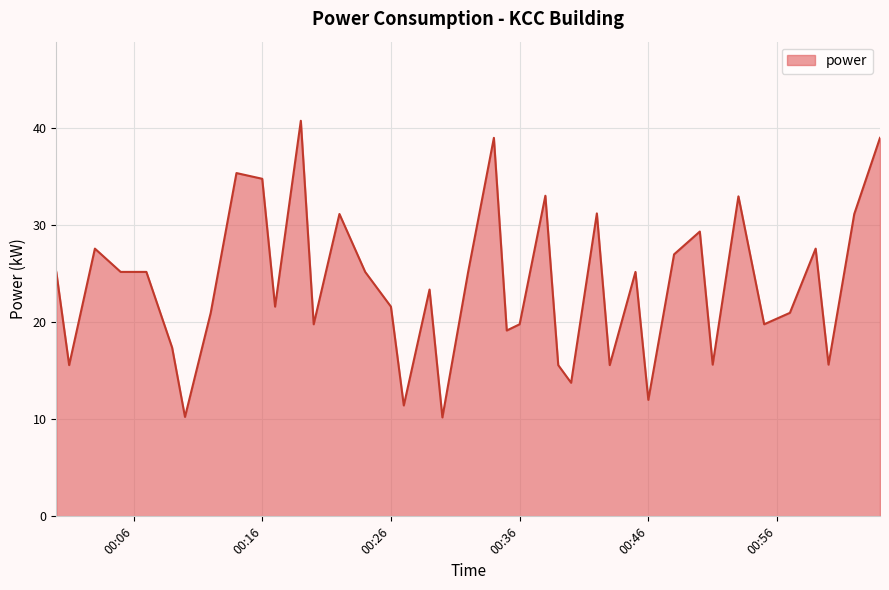

What is the maximum value shown in the chart?

40.8